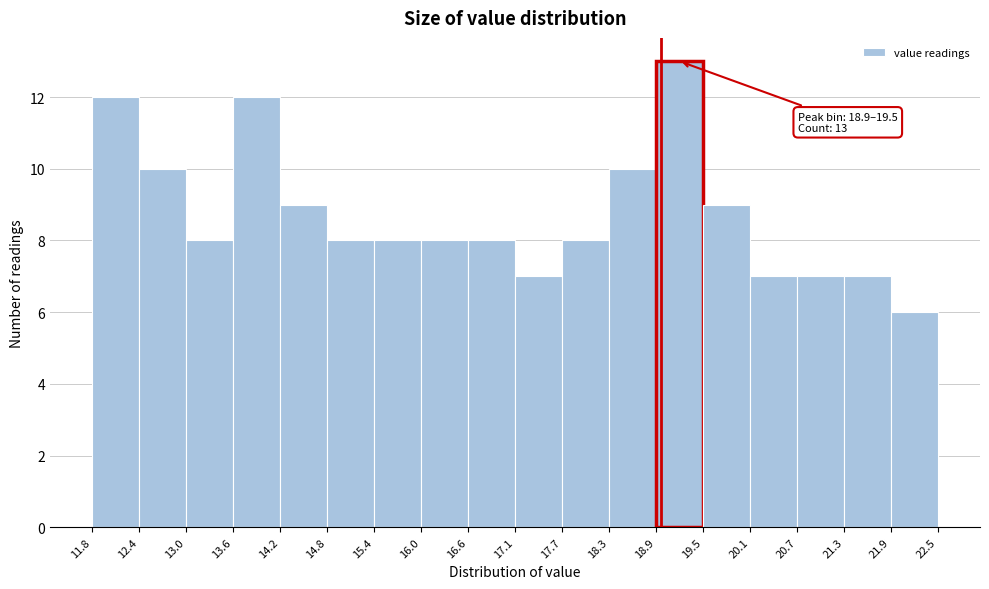

Over which range of the x-axis is the bar tallest?

18.9 to 19.5